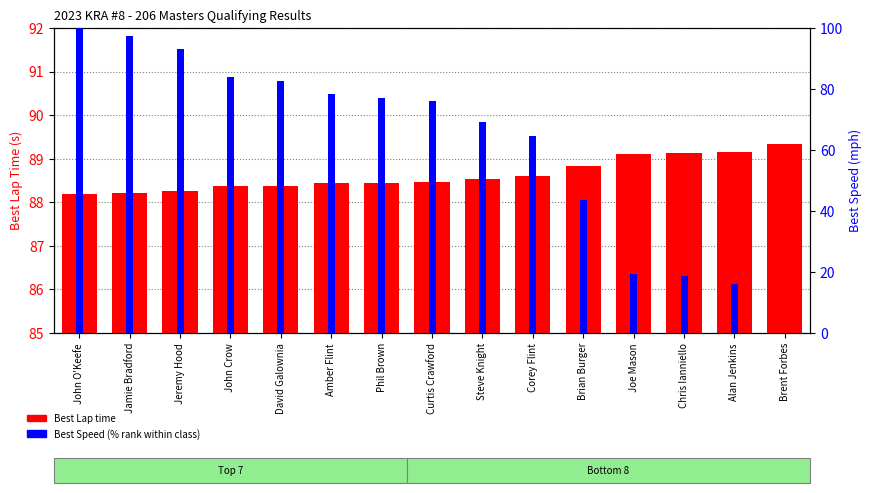

Reading left to right, extract all data points from this chart.

Best Lap time: 88.2	88.2	88.3	88.4	88.4	88.4	88.4	88.5	88.5	88.6	88.8	89.1	89.1	89.2	89.3
Best Speed (% rank): 100.0	97.4	93.0	84.0	82.7	78.5	77.0	75.9	69.3	64.5	43.6	19.5	18.6	16.0	0.0